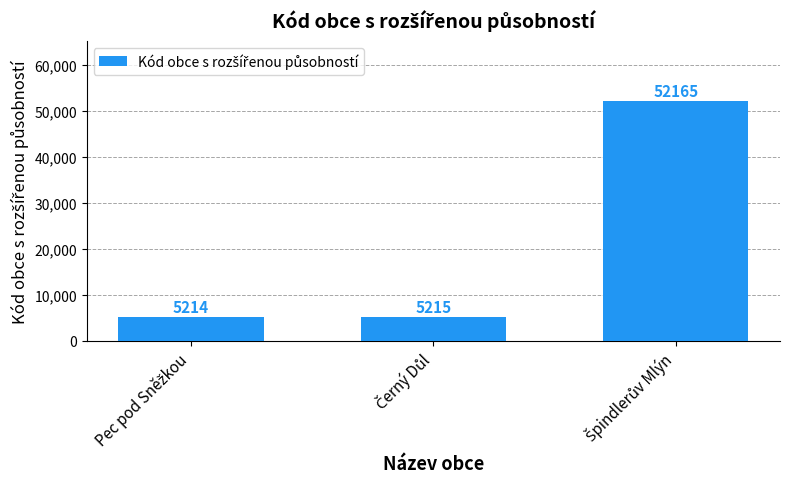

What is the minimum value shown in the chart?

5214